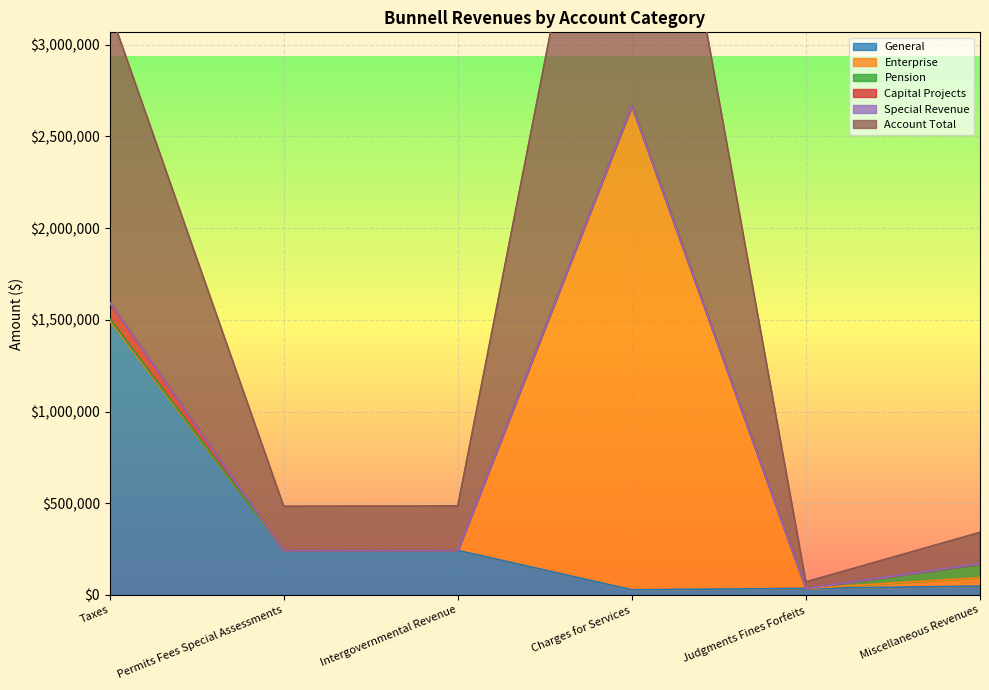

How many lines are shown in the chart?

6